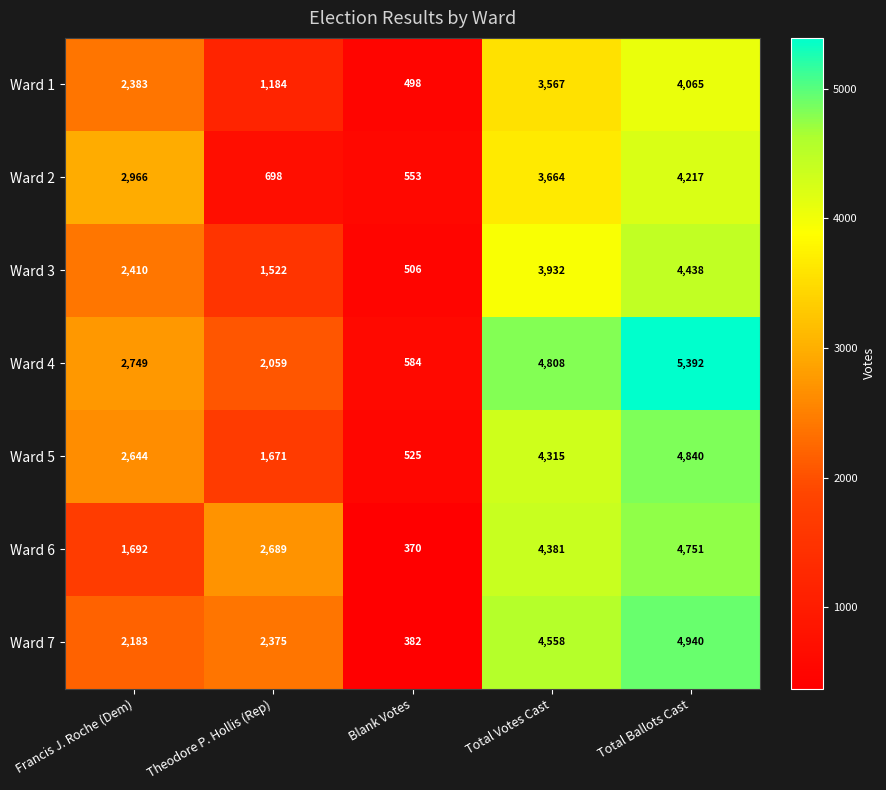

What is the sum of all Ward 1 values?

11697